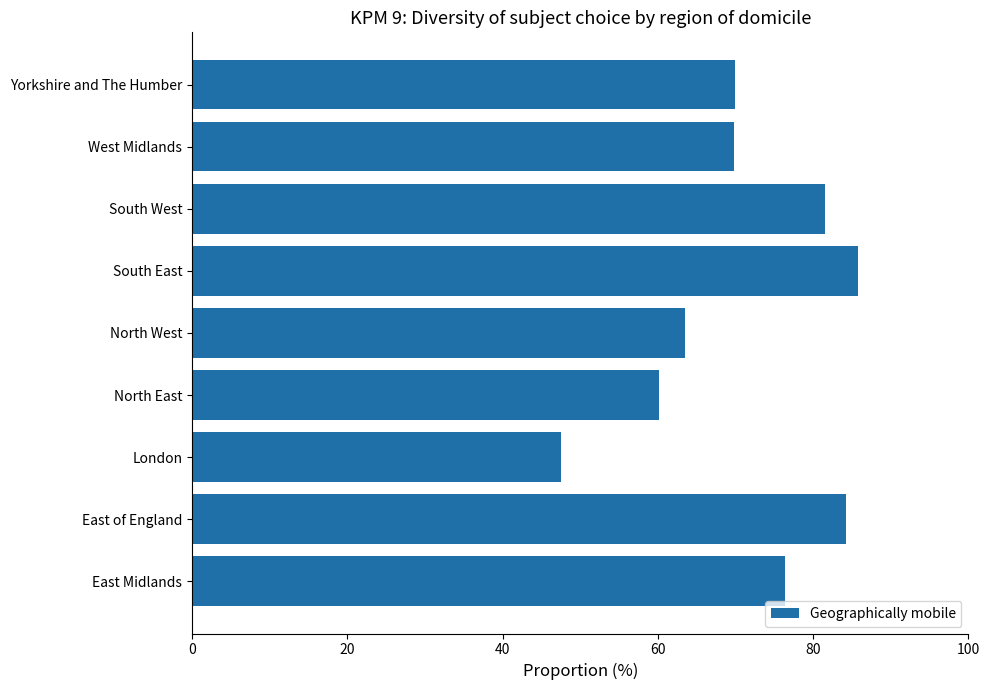

How many values exceed 69?

6